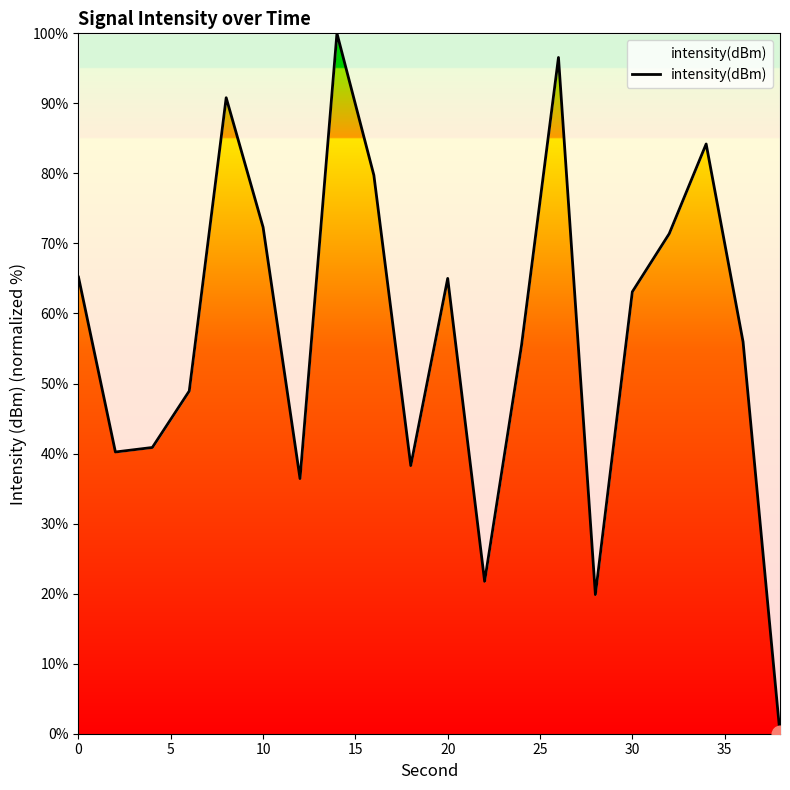

What is the greatest value displayed?

100.0